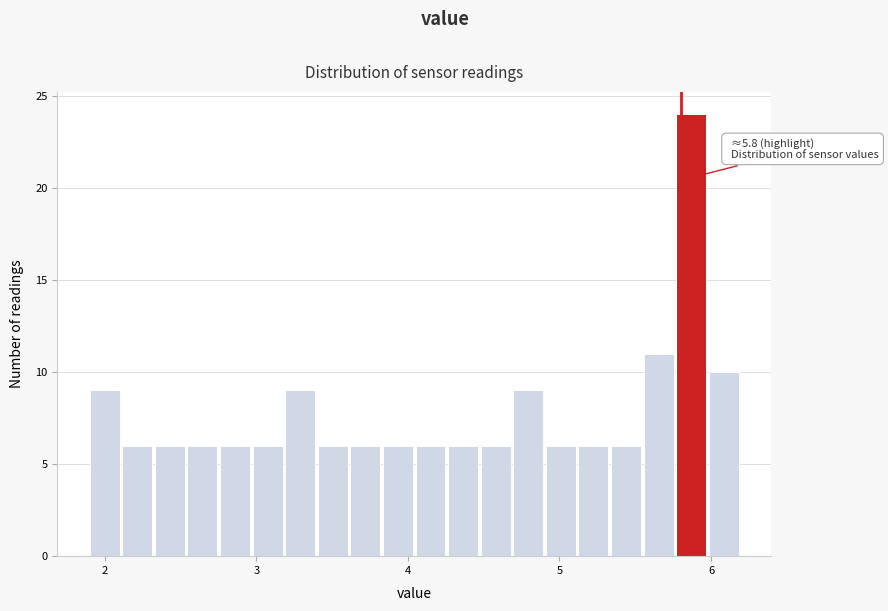

Around what value on the x-axis is the tallest bar? Give the approximate position of its centre, as read against the axis.

5.9